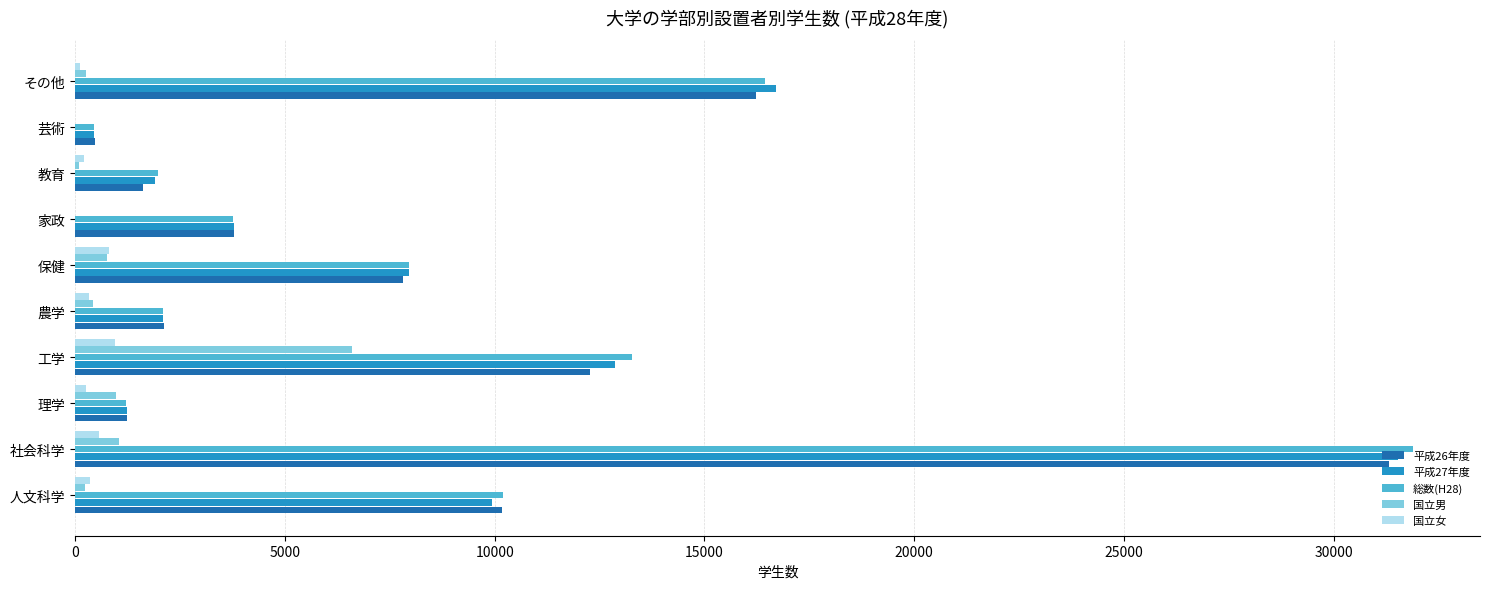

The value of 平成27年度 at 人文科学 is 9929. True or false?

True